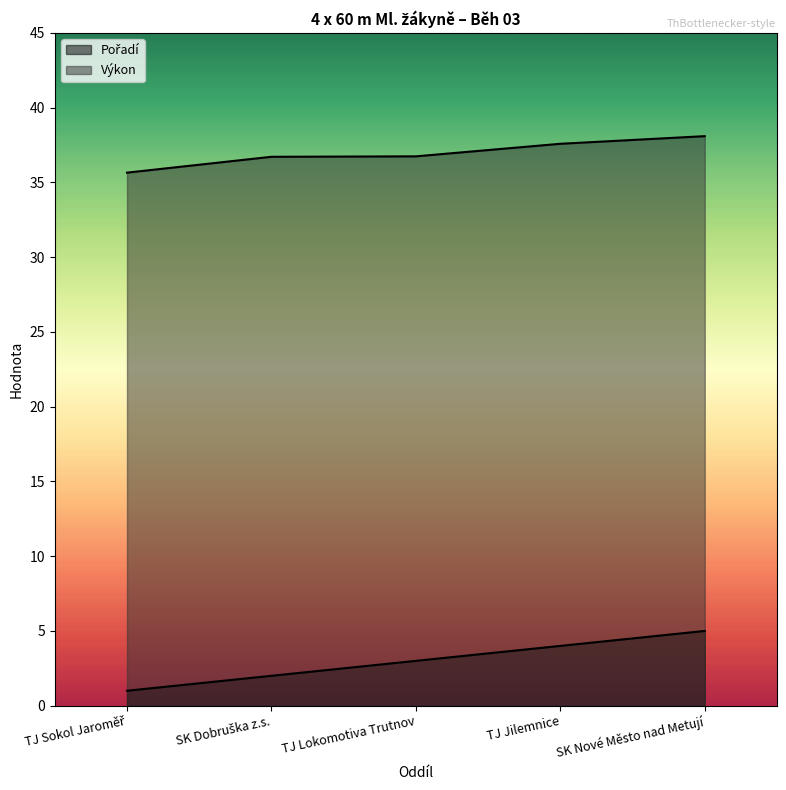

Does the chart have visible grid lines?

No